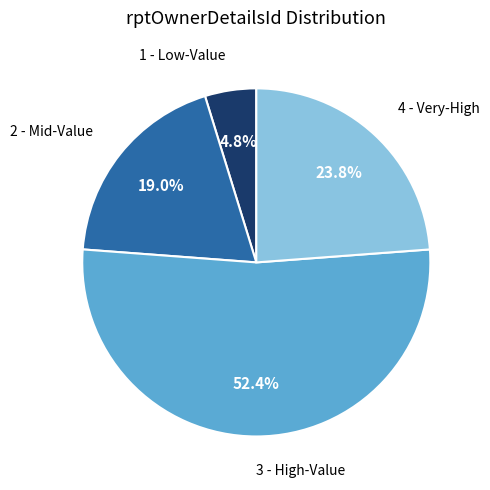

Is there any slice that represents more than half of the pie?

Yes